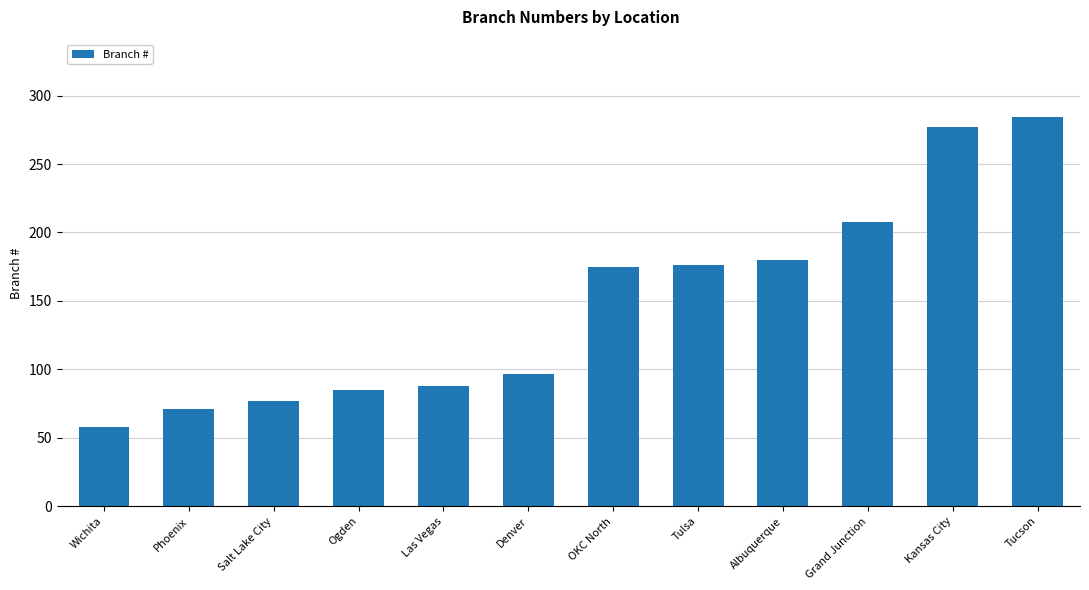

Which category has the lowest value across all series?

Wichita